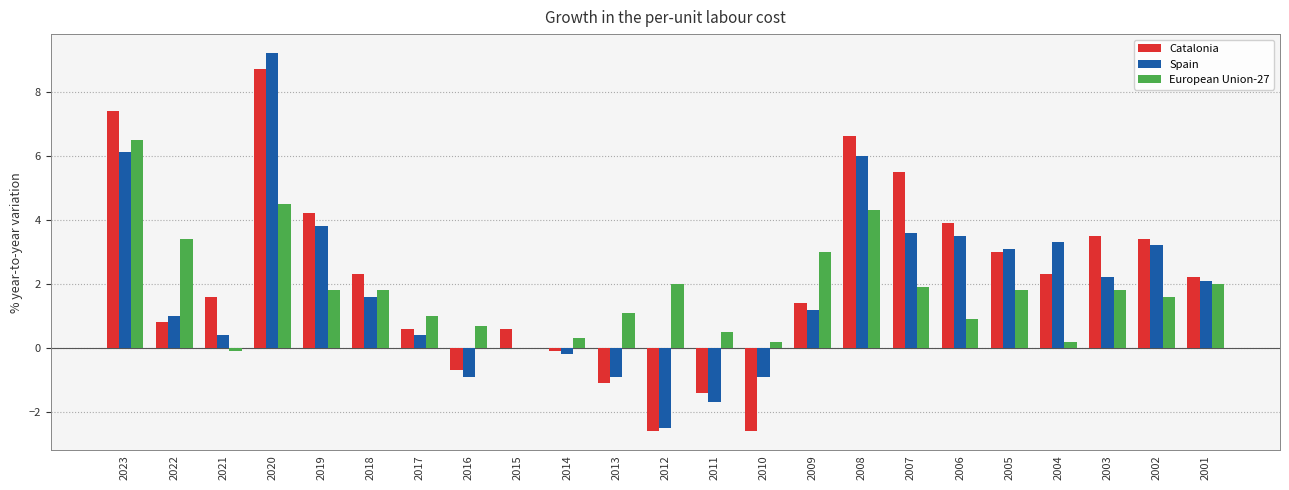

What is the sum of the Catalonia values at 2011 and 2002?

2.0